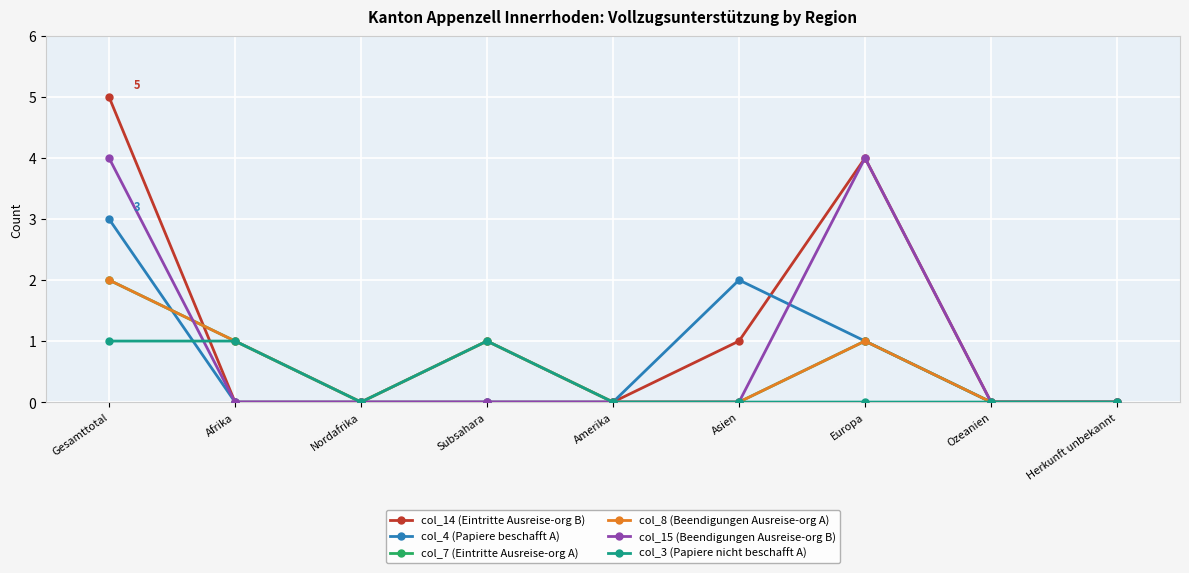

What position from the right is Herkunft unbekannt?

1